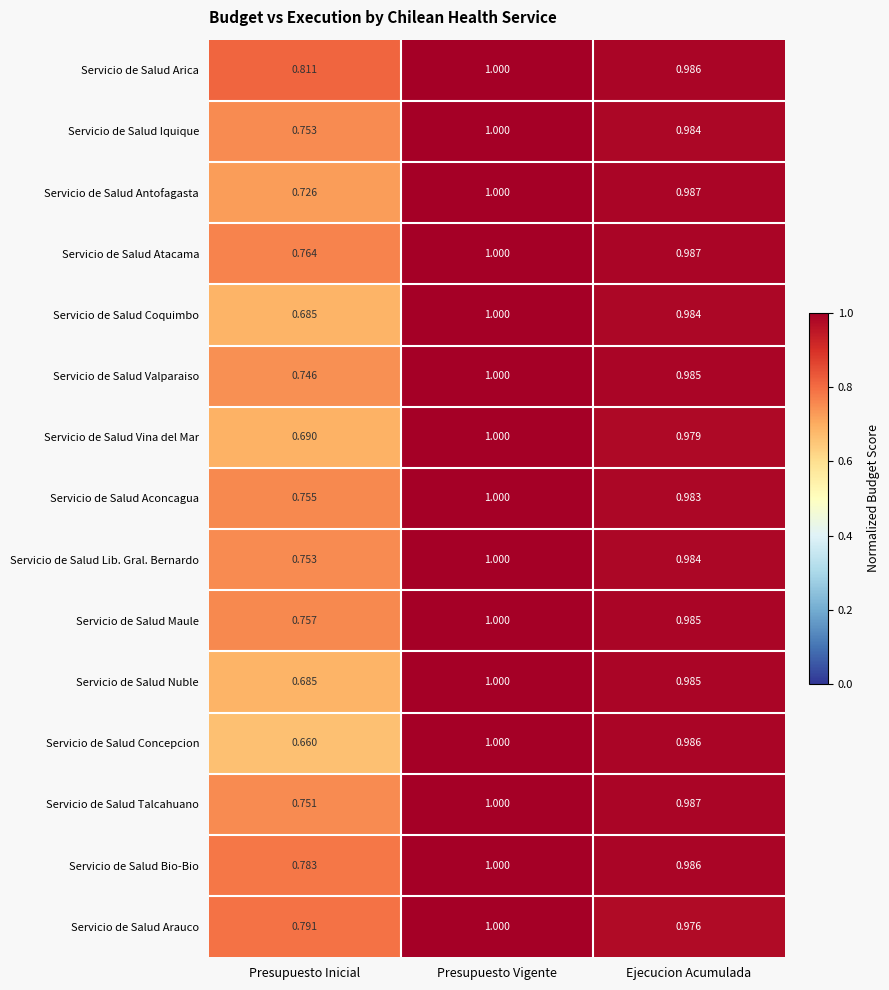

At which category does the chart reach its peak across all series?

Presupuesto Vigente